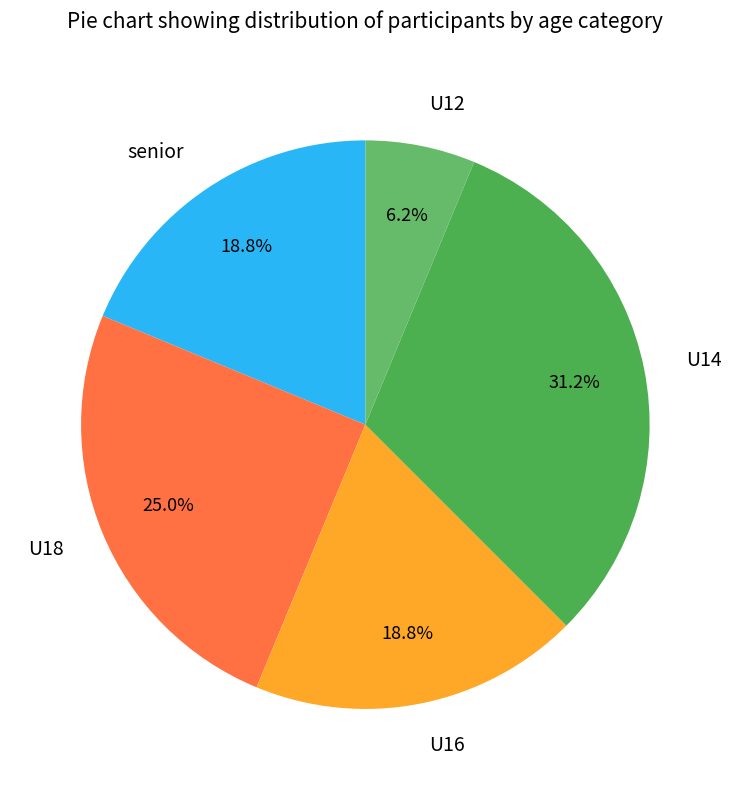

Which category has the smallest portion of the pie?

U12